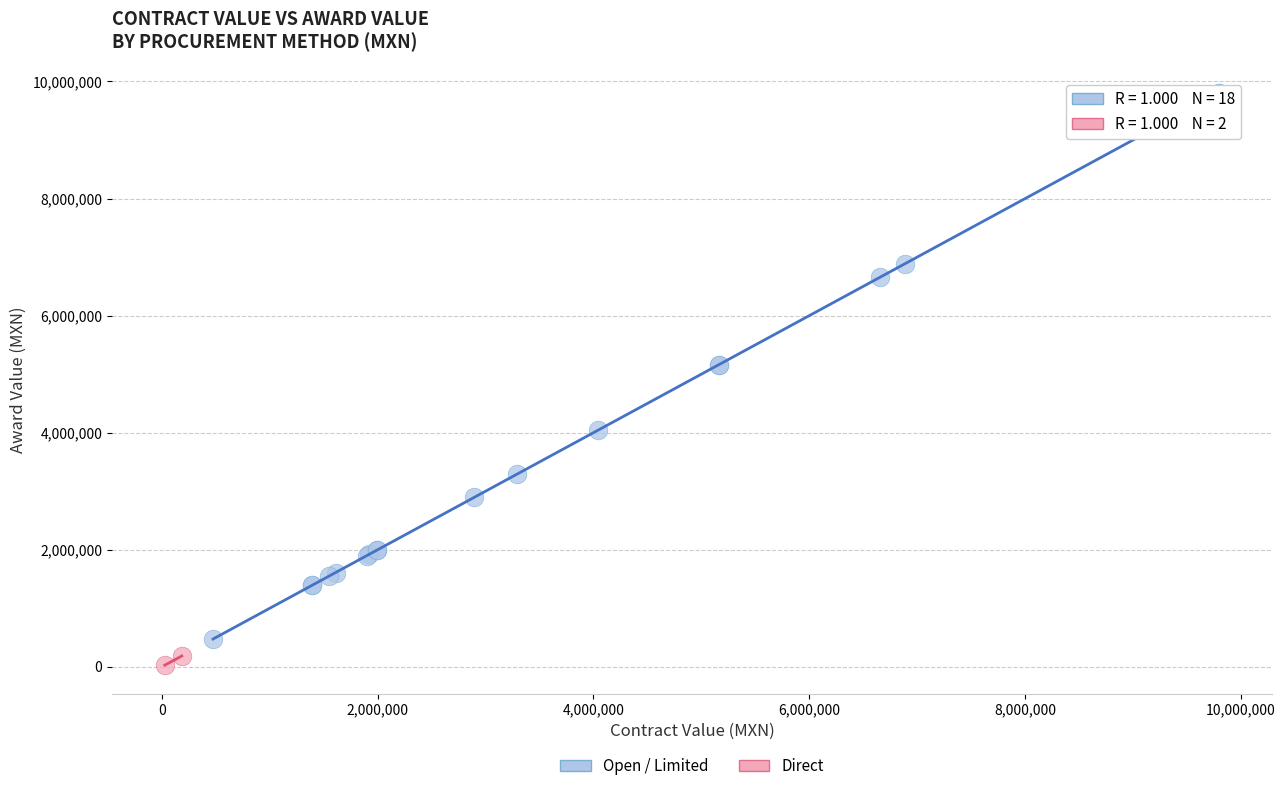

What are all the series names shown in the legend?

Open / Limited, Direct